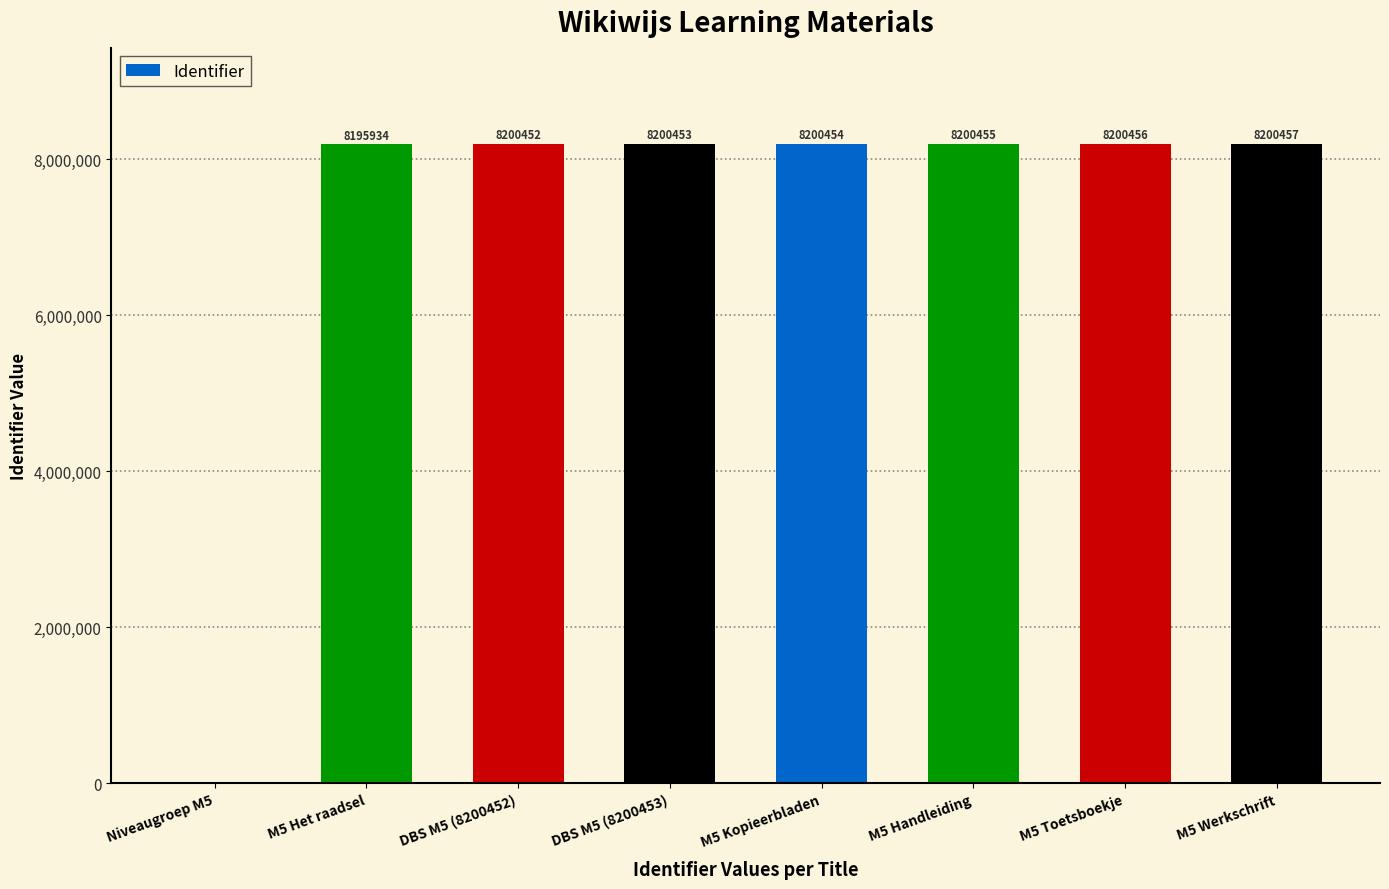

Is it true that the value at DBS M5 (8200452) is 8200452?

True